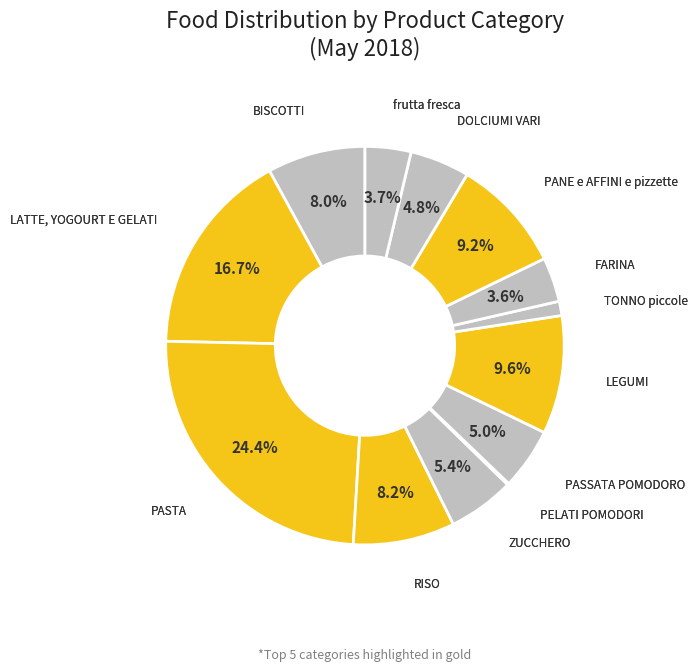

What percentage is NOT represented by PANE e AFFINI e pizzette?

90.8%